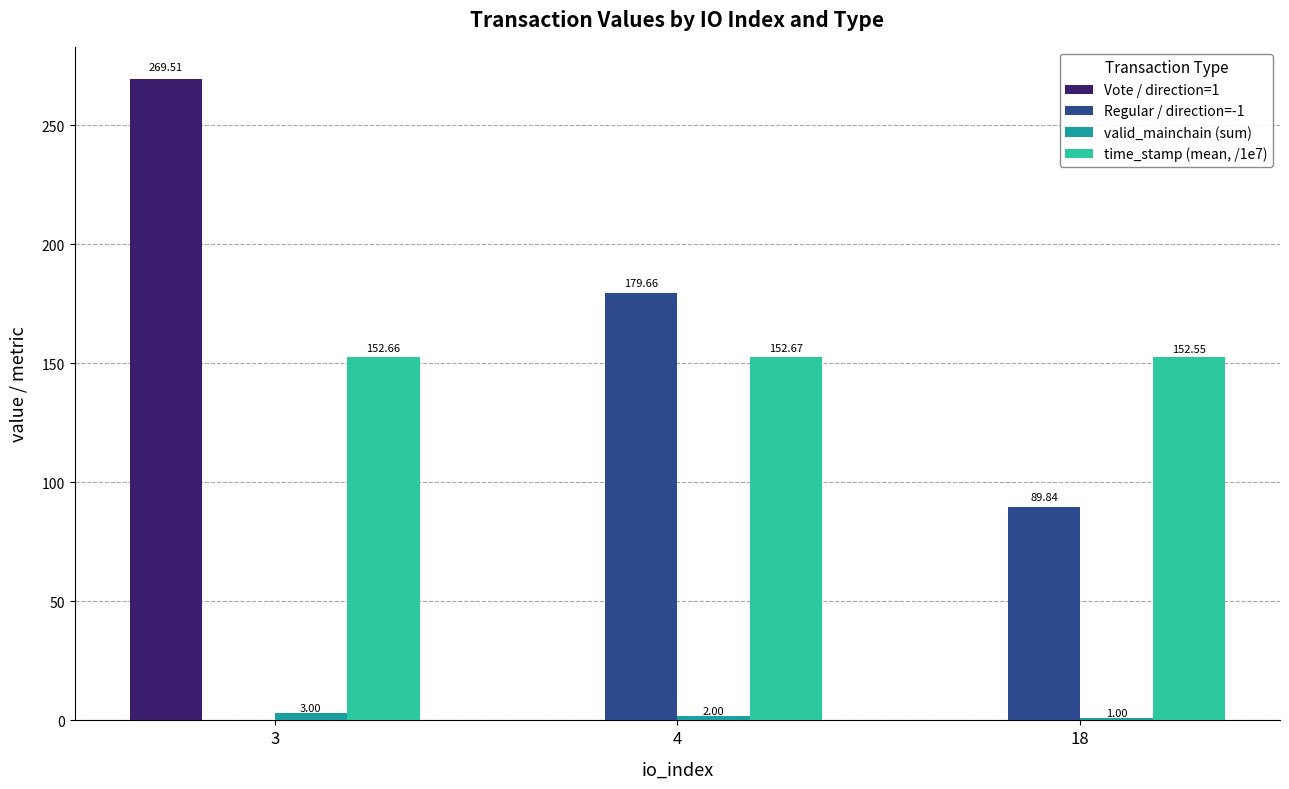

Which series has the largest range (max minus min)?

Vote / direction=1